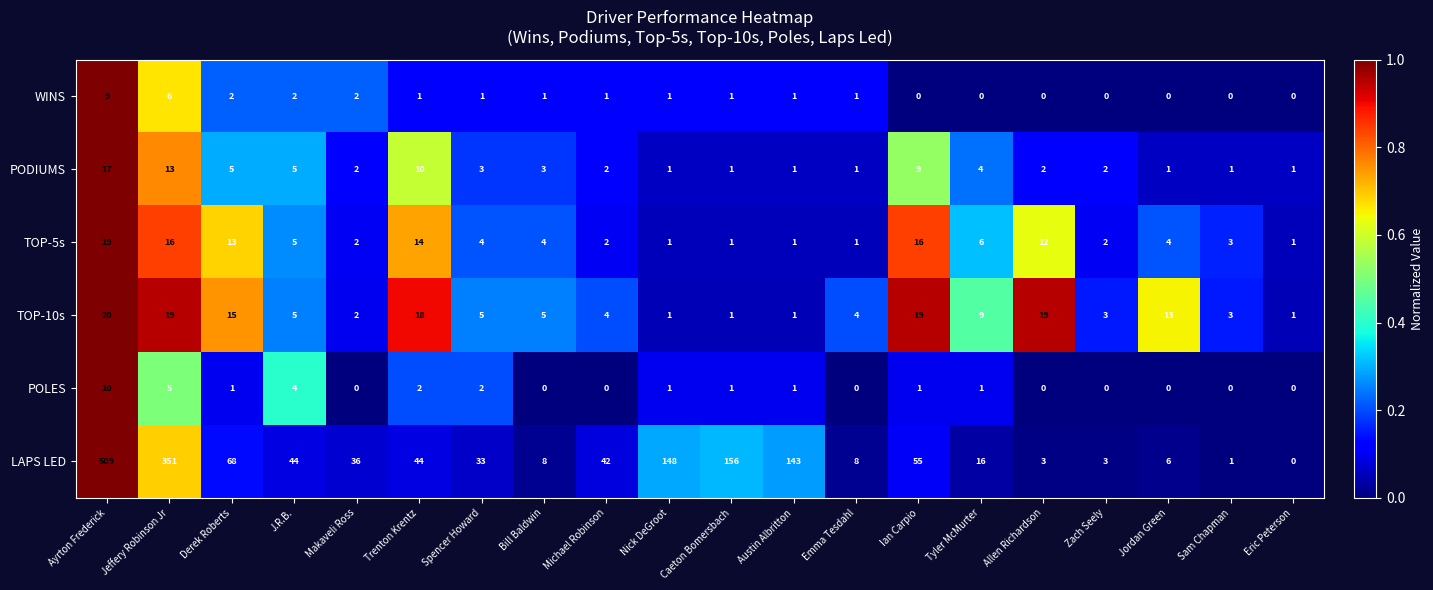

Which category has the highest value in the POLES series?

Ayrton Frederick